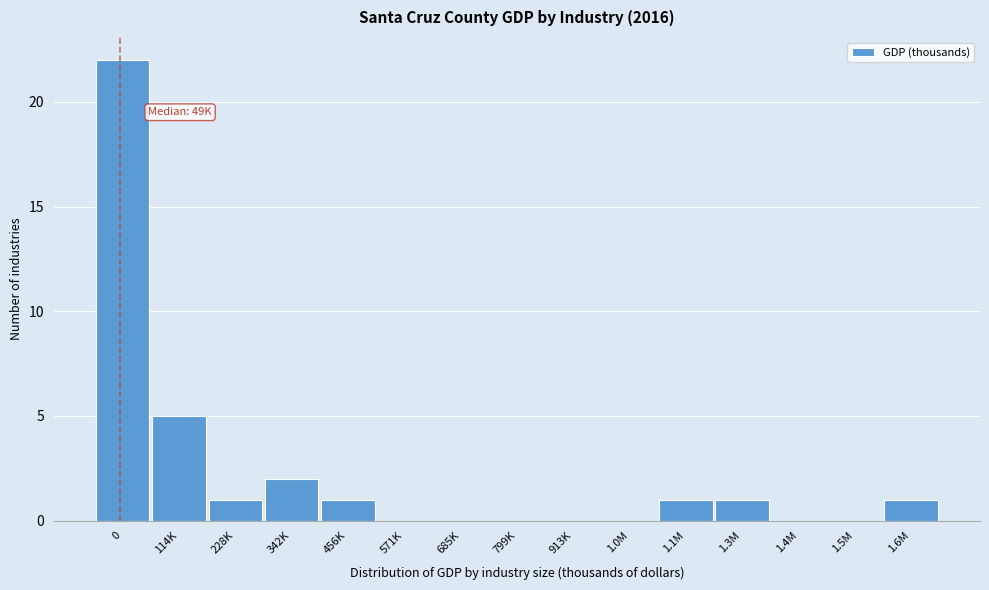

Reading right to left, extract all data points from this chart.

1.6M=1	1.5M=0	1.4M=0	1.3M=1	1.1M=1	1.0M=0	913K=0	799K=0	685K=0	571K=0	456K=1	342K=2	228K=1	114K=5	0=22